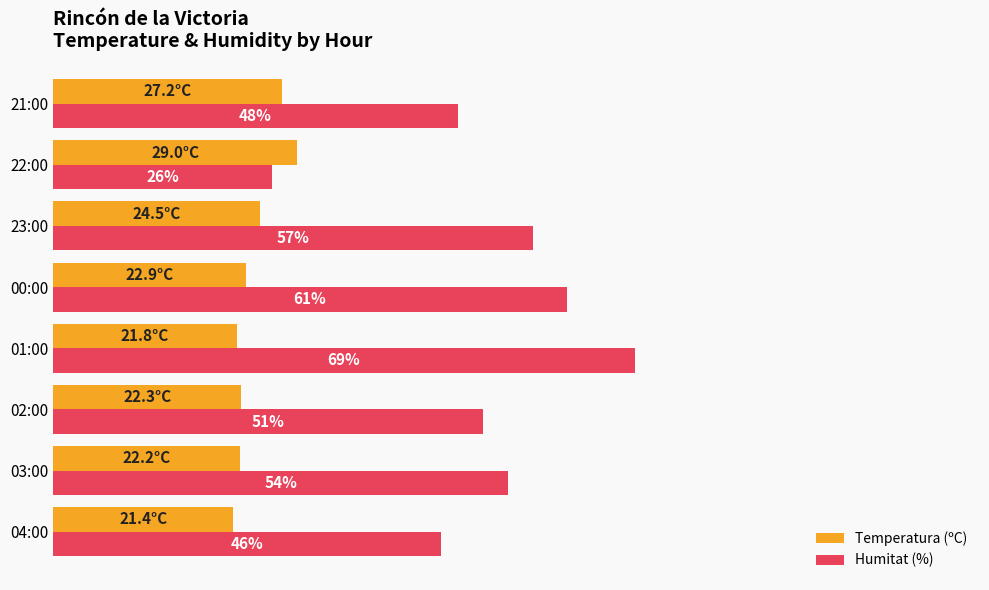

Rank the series by their average value, from lowest to highest.

Temperatura (ºC), Humitat (%)